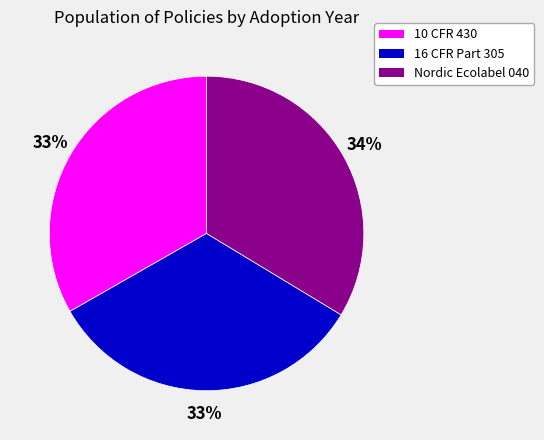

To the nearest percent, what is the combined percentage of 10 CFR 430 and 16 CFR Part 305?

66%